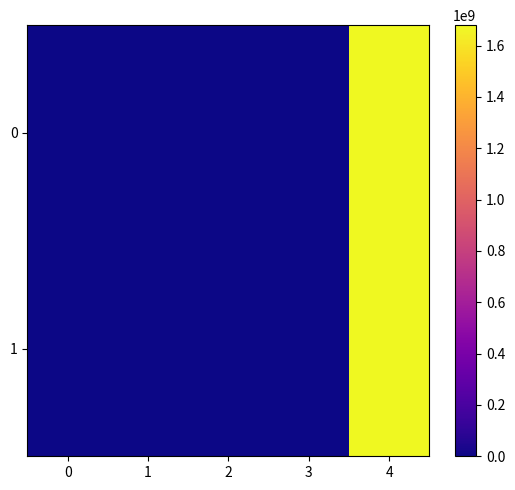

Reading left to right, transcribe all the data shown in this chart.

0: 0=-1.0	1=0.0	2=1.0	3=32.6	4=1679362758.0
1: 0=1.0	1=13.0	2=1.0	3=32.6	4=1679362515.0